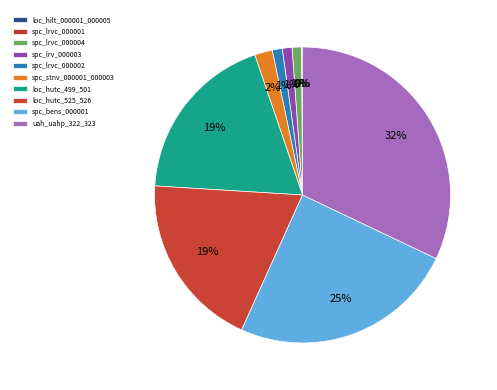

True or false: spc_stnv_000001_000003 accounts for 2% of the total.

True